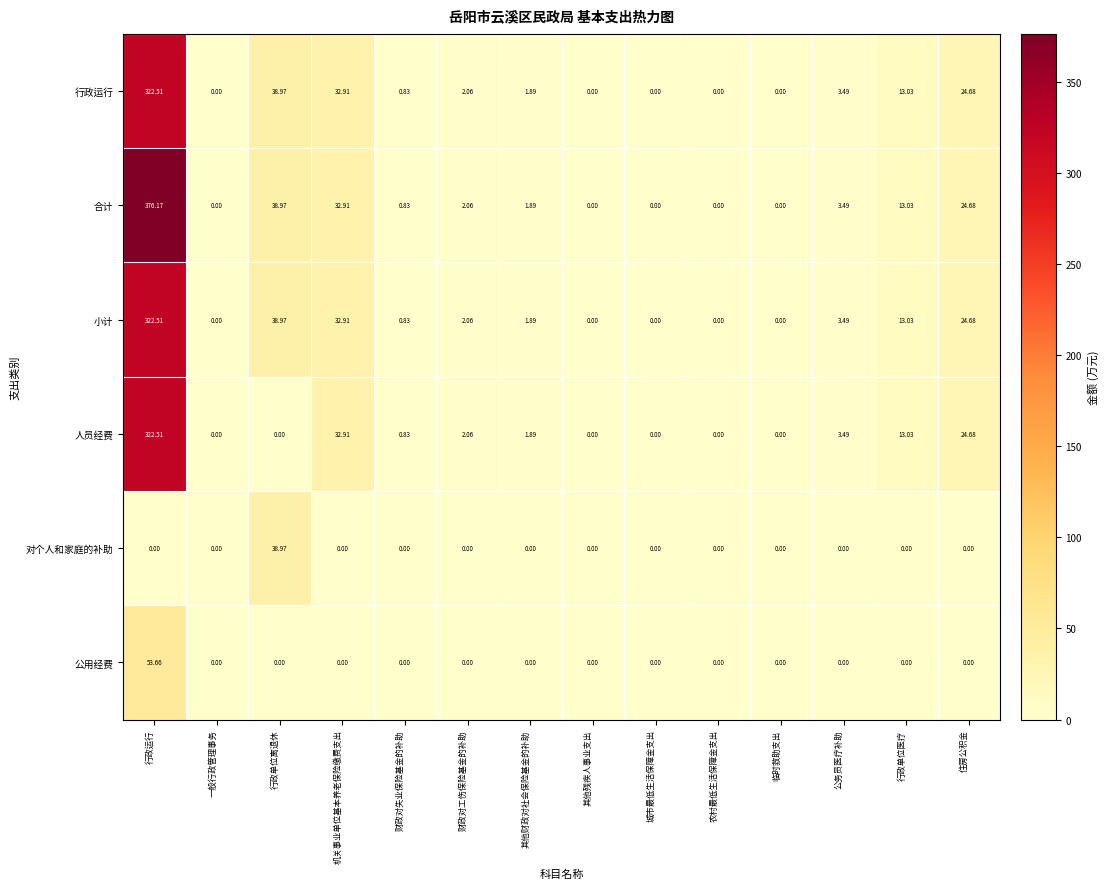

Which category has the highest value across all series?

行政运行